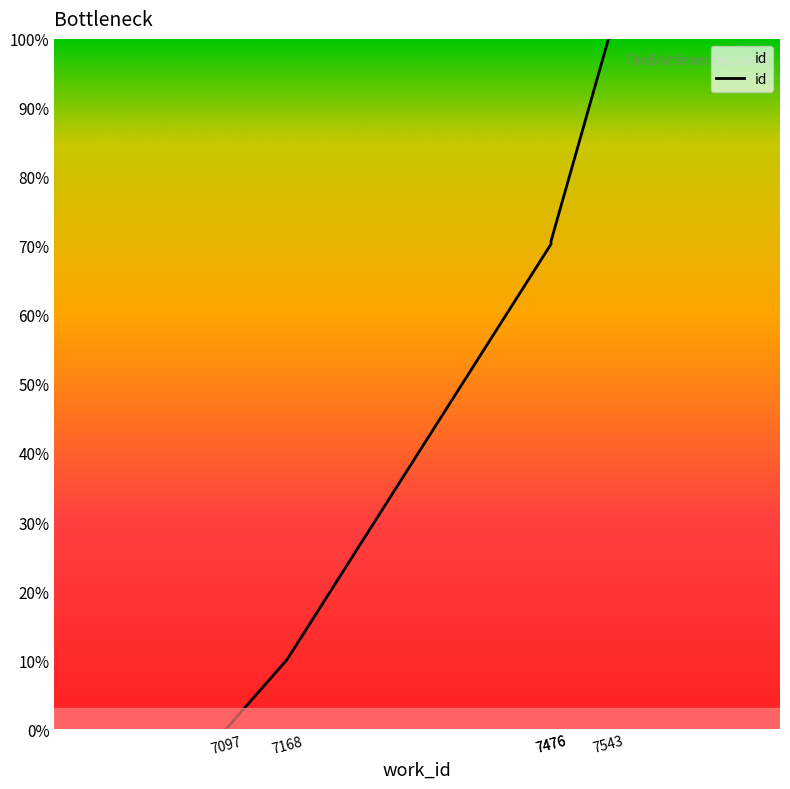

List the labels in order of value, smallest first.

7097, 7168, 7476, 7476, 7543